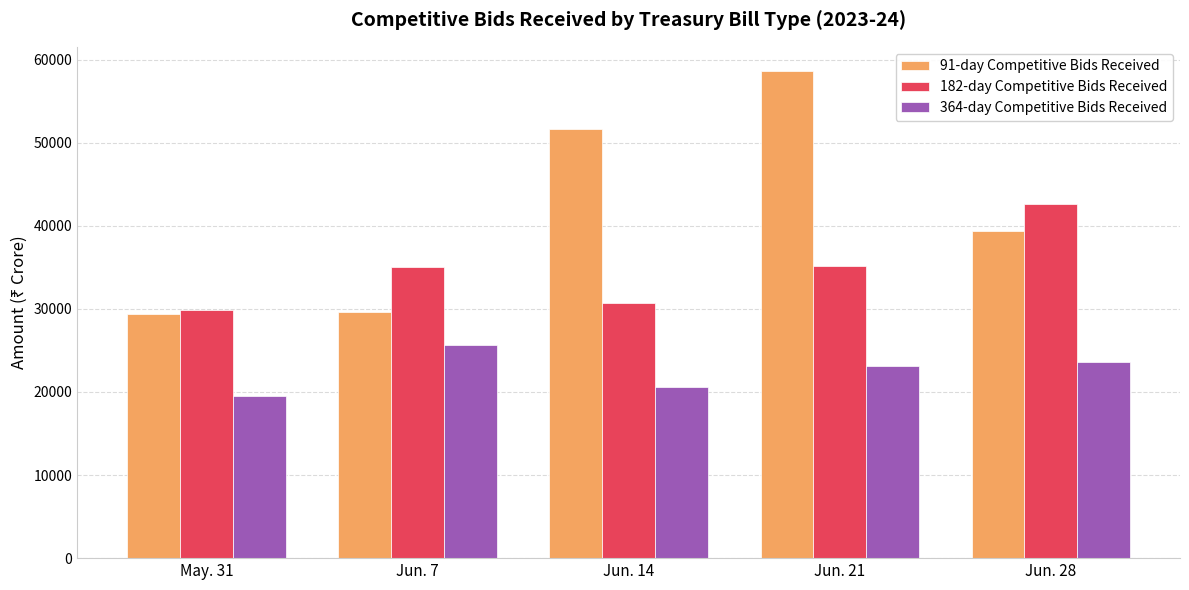

What is the total value across all series at May. 31?

78767